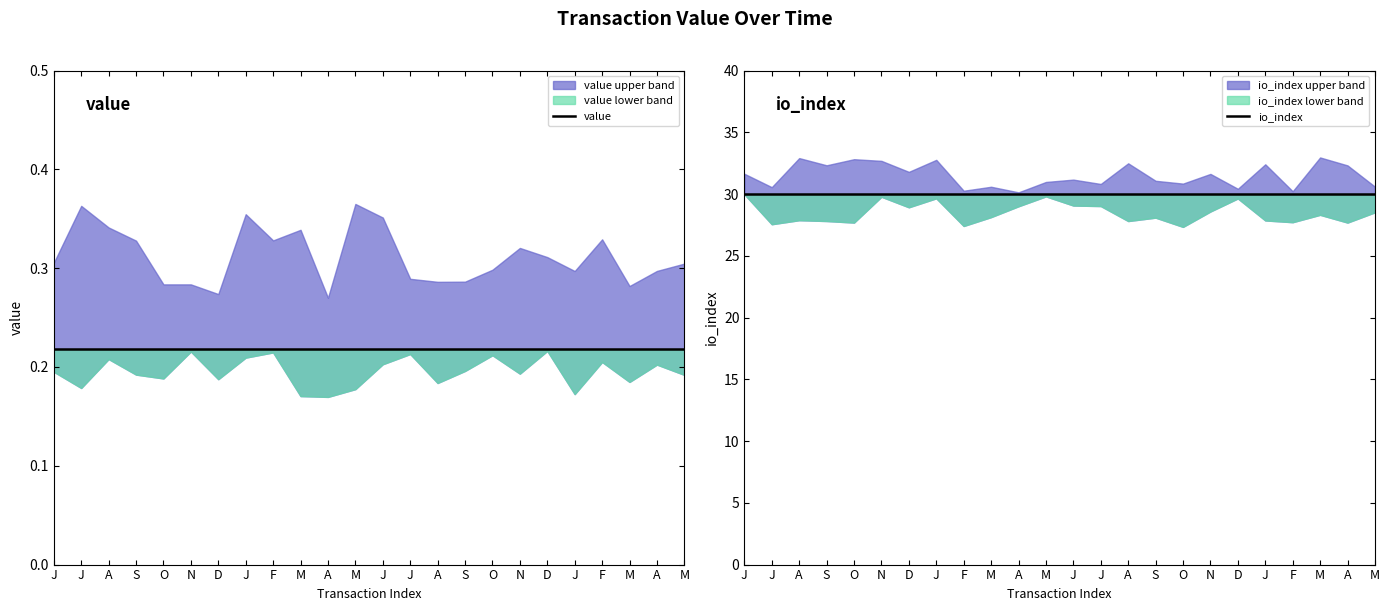

What is the approximate value of io_index at A?

30.0